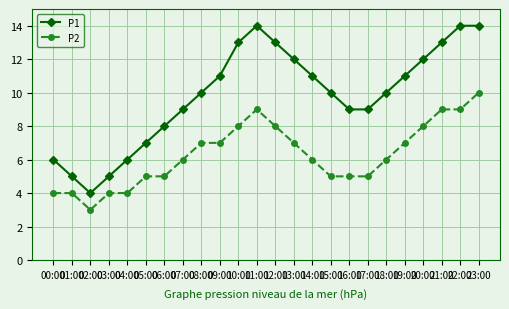

True or false: P1 and P2 cross at least once.

False